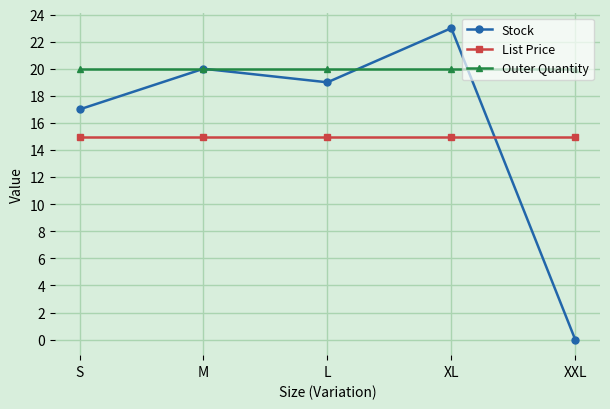

Which label corresponds to the smallest value in the chart?

XXL